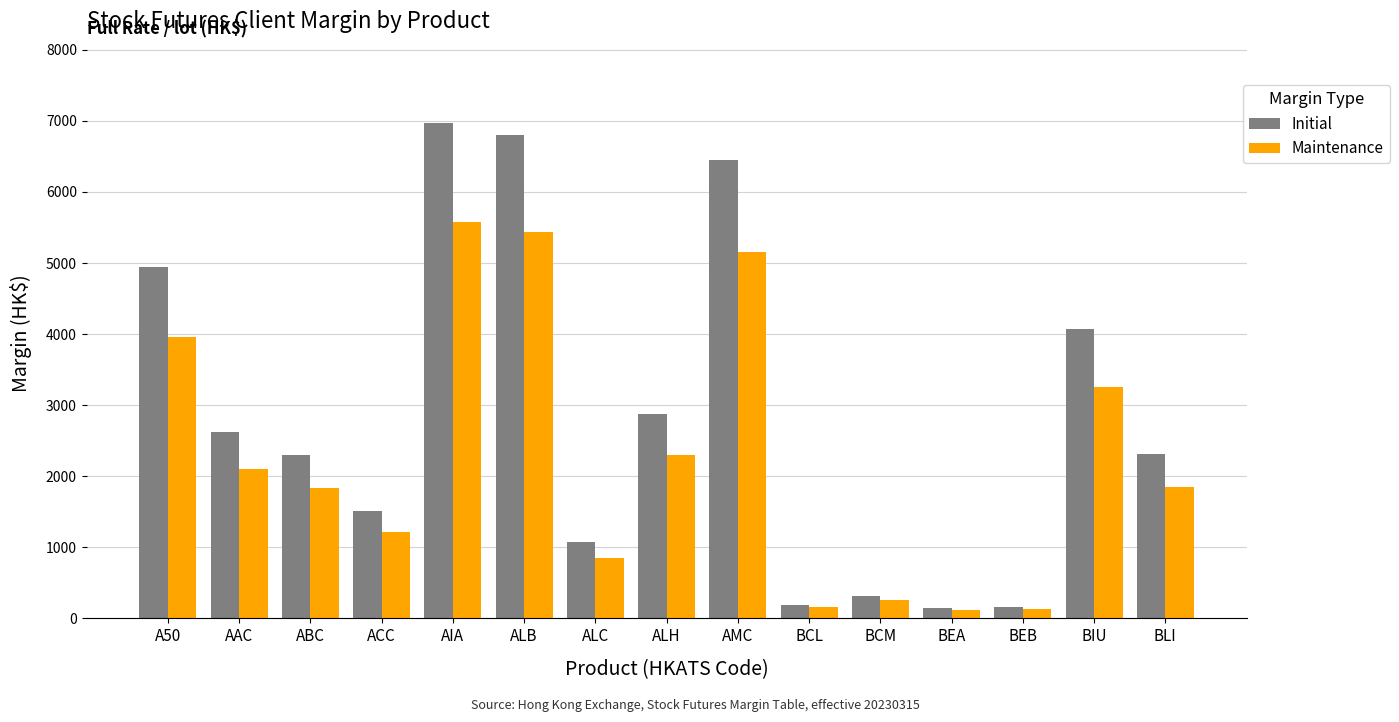

What is the minimum value shown in the chart?

120